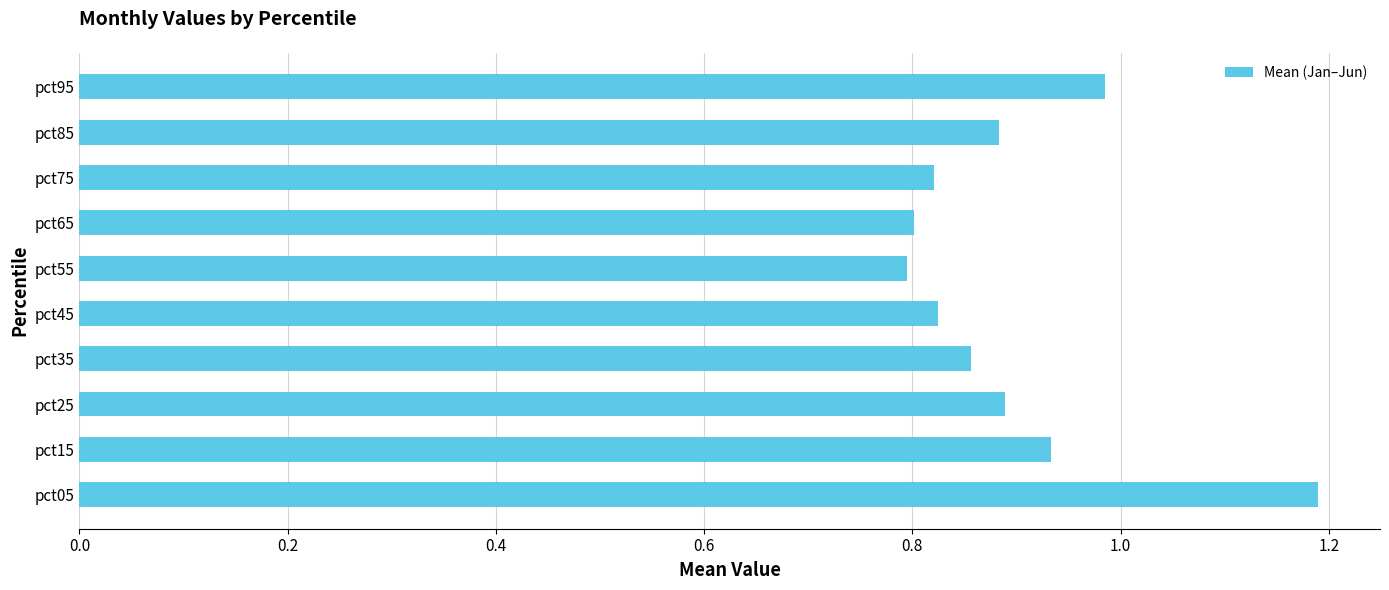

True or false: the data shows 1.2 at pct55.

False